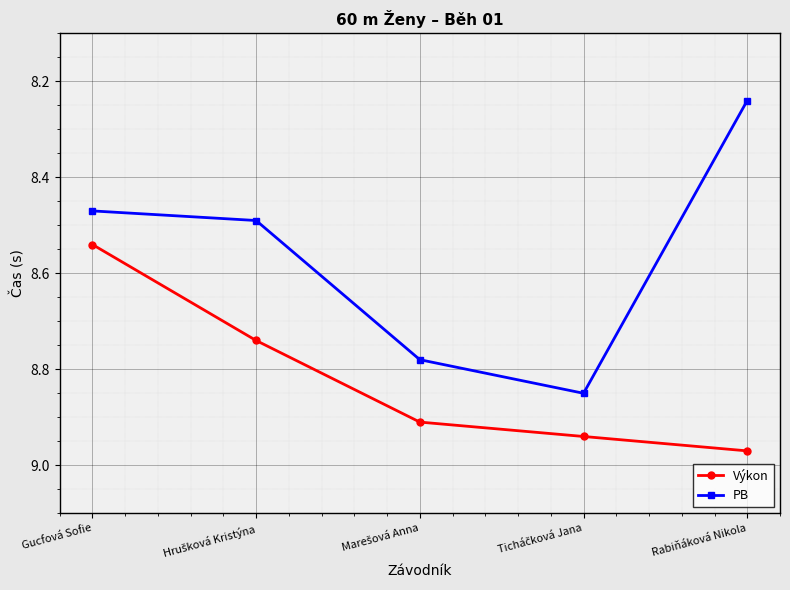

How many interior local peaks does the PB series have?

1